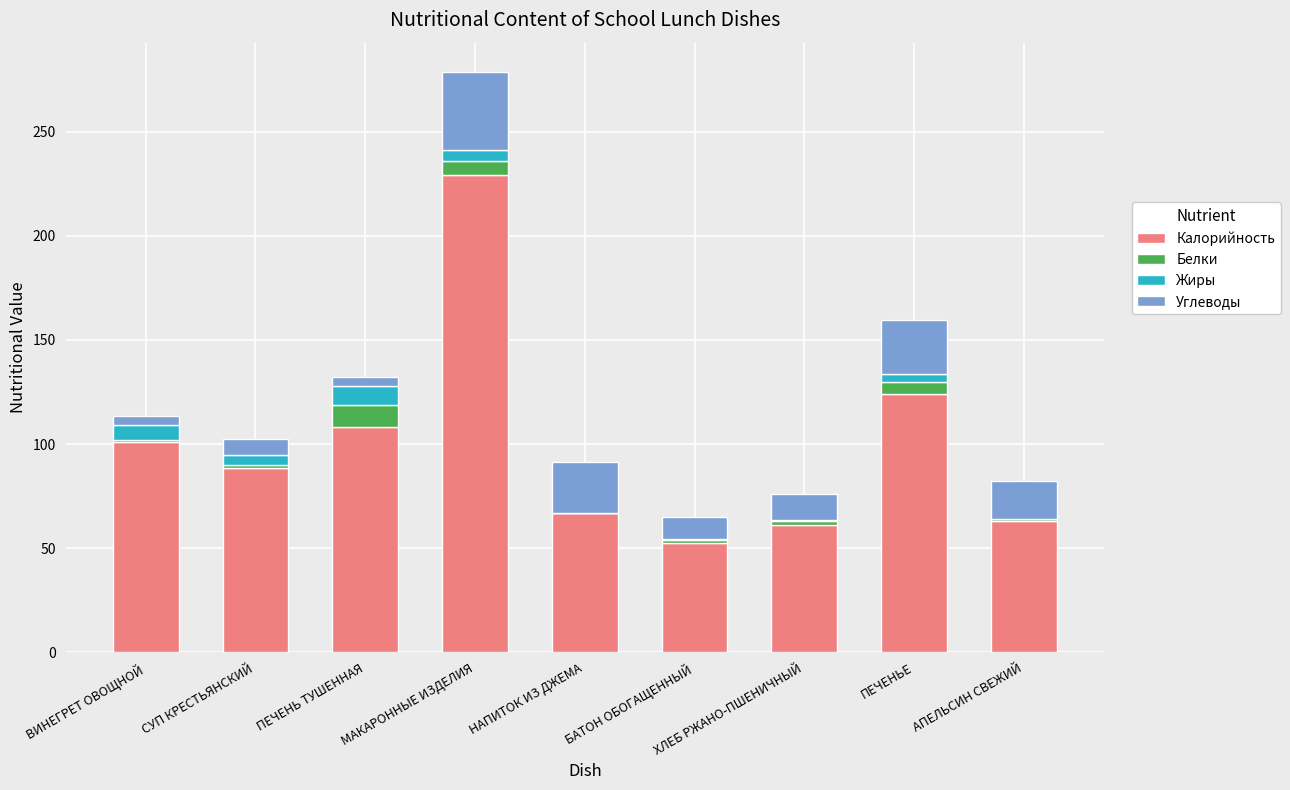

What is the difference between the Калорийность values at ПЕЧЕНЬЕ and БАТОН ОБОГАЩЕННЫЙ?

71.4